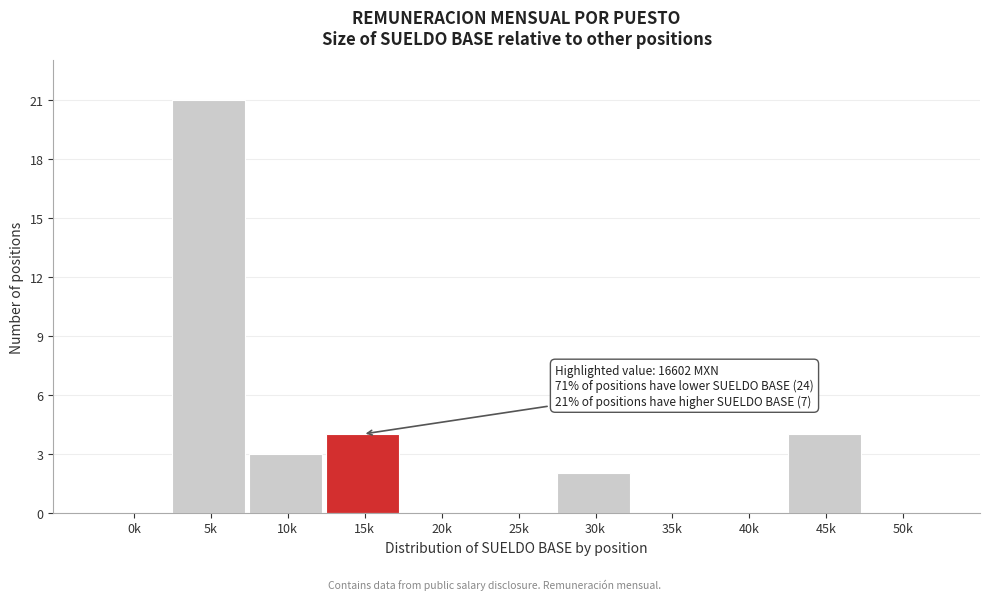

Reading left to right, what are all the values shown in this chart?

0k=0	5k=21	10k=3	15k=4	20k=0	25k=0	30k=2	35k=0	40k=0	45k=4	50k=0